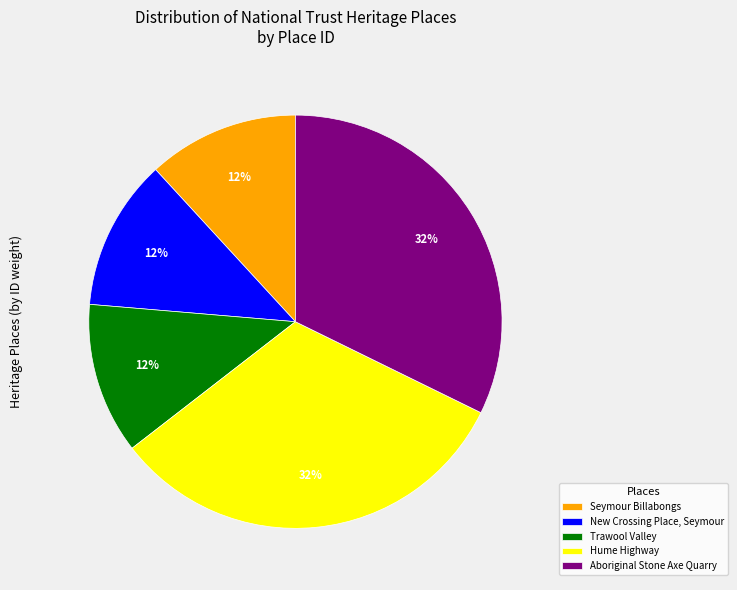

Is New Crossing Place, Seymour the majority of the pie?

No